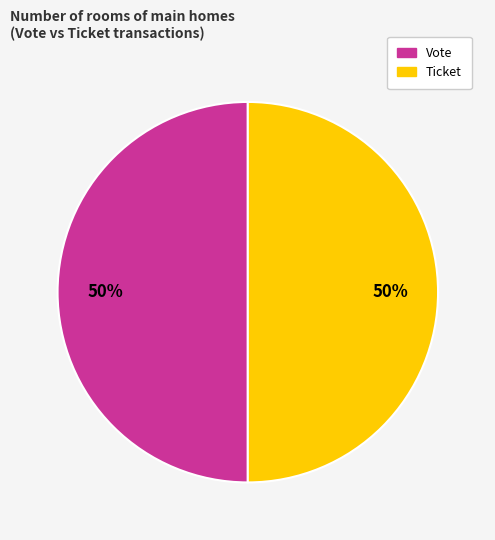

The Vote slice represents 50% of the pie. True or false?

True